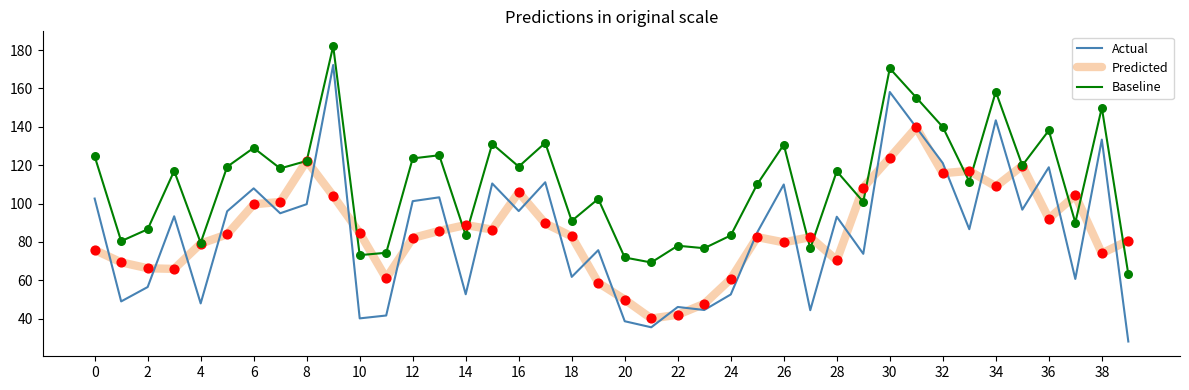

Which series has the largest range (max minus min)?

Actual